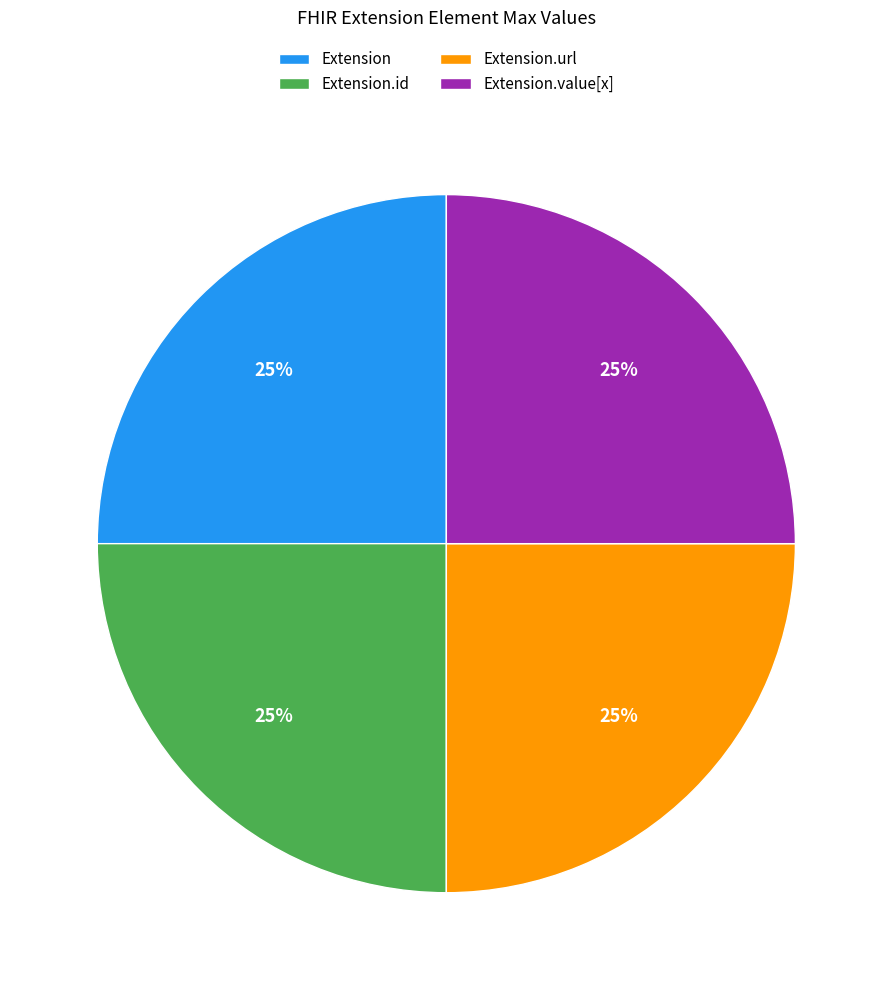

Is it true that Extension.value[x] is 12% of the pie?

False